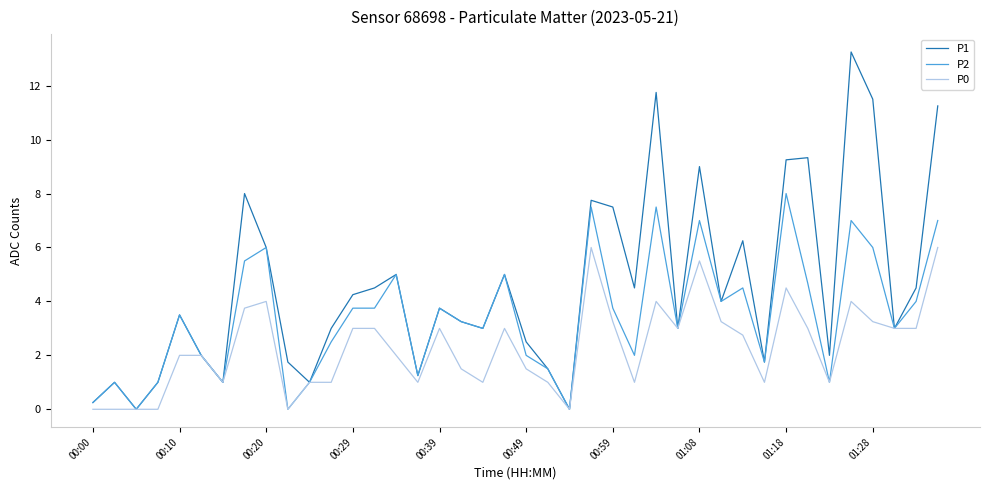

Which series has the widest spread of values?

P1